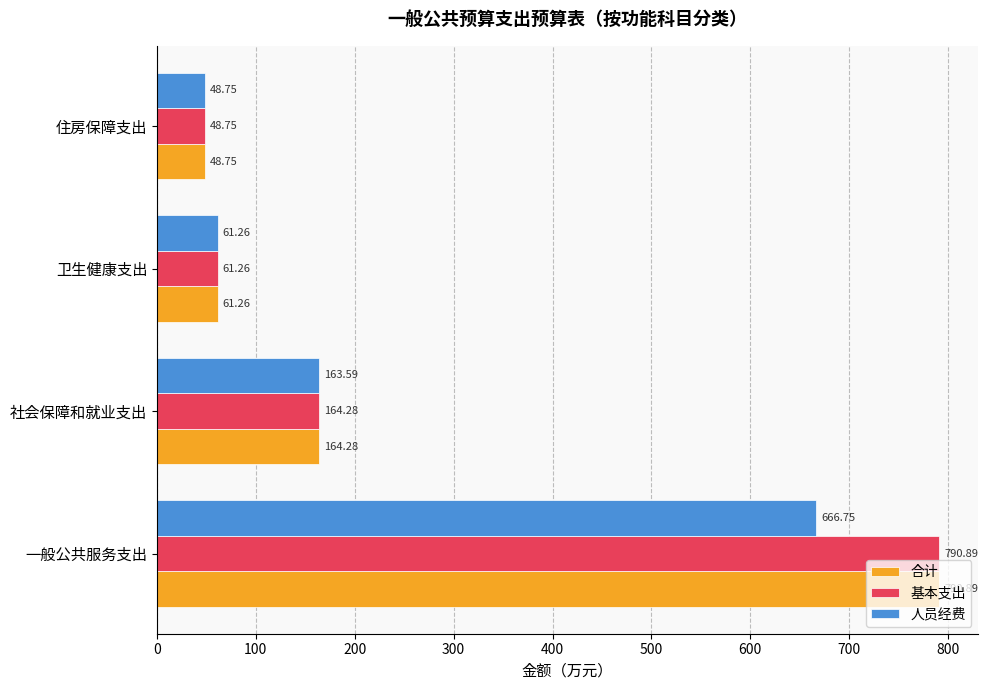

At which category is the sum across all series the highest?

一般公共服务支出